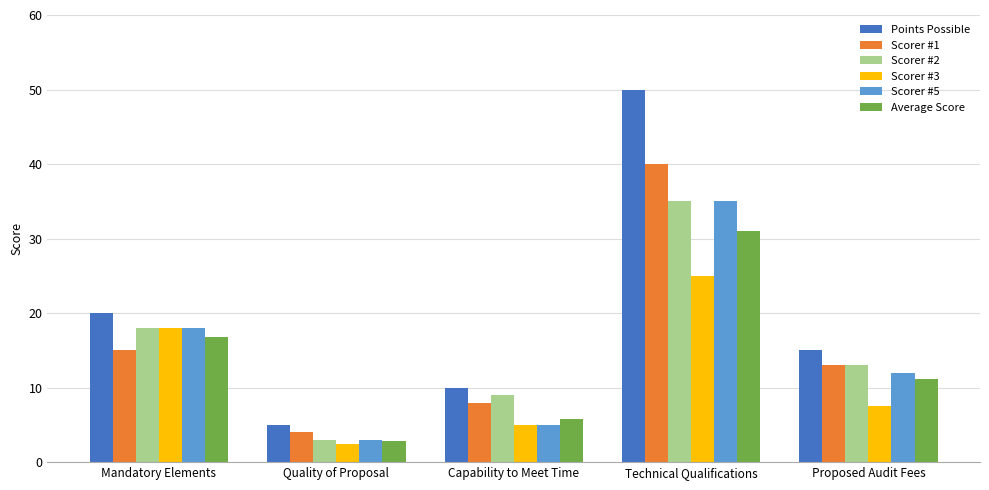

The value of Points Possible at Capability to Meet Time is 15.4. True or false?

False